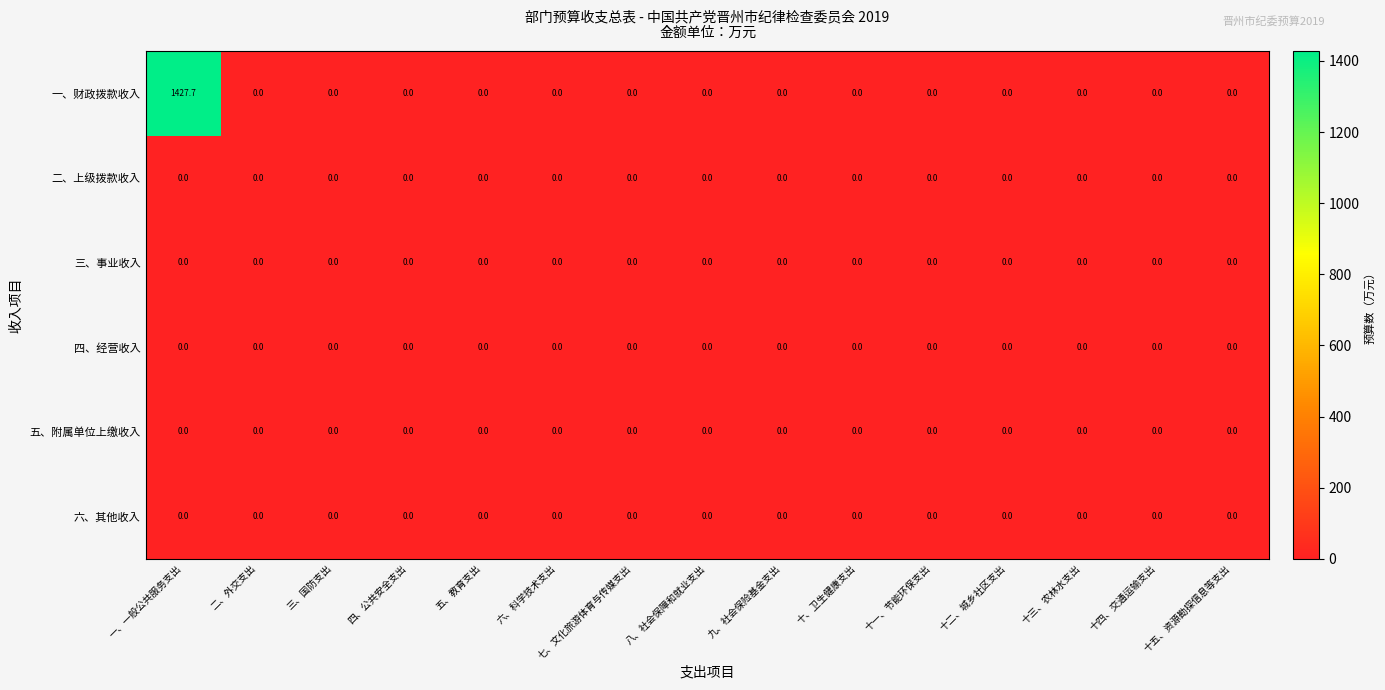

What is the greatest value displayed?

1427.7